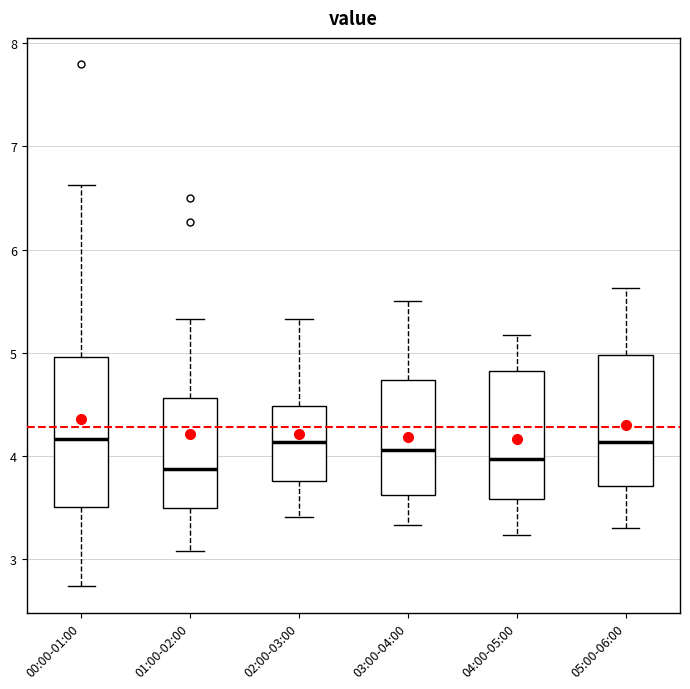

Reading left to right, transcribe this box plot: for each box, give where its median line is, the range the box spans, and where its two whiskers end, as read against the y-axis. The values are not printed on the chart, so give them approximately, as read against the axis.

00:00-01:00: median 4.2, box 3.5 to 5.0, whiskers 2.7 to 6.6
01:00-02:00: median 3.9, box 3.5 to 4.6, whiskers 3.1 to 5.3
02:00-03:00: median 4.1, box 3.8 to 4.5, whiskers 3.4 to 5.3
03:00-04:00: median 4.1, box 3.6 to 4.7, whiskers 3.3 to 5.5
04:00-05:00: median 4.0, box 3.6 to 4.8, whiskers 3.2 to 5.2
05:00-06:00: median 4.1, box 3.7 to 5.0, whiskers 3.3 to 5.6